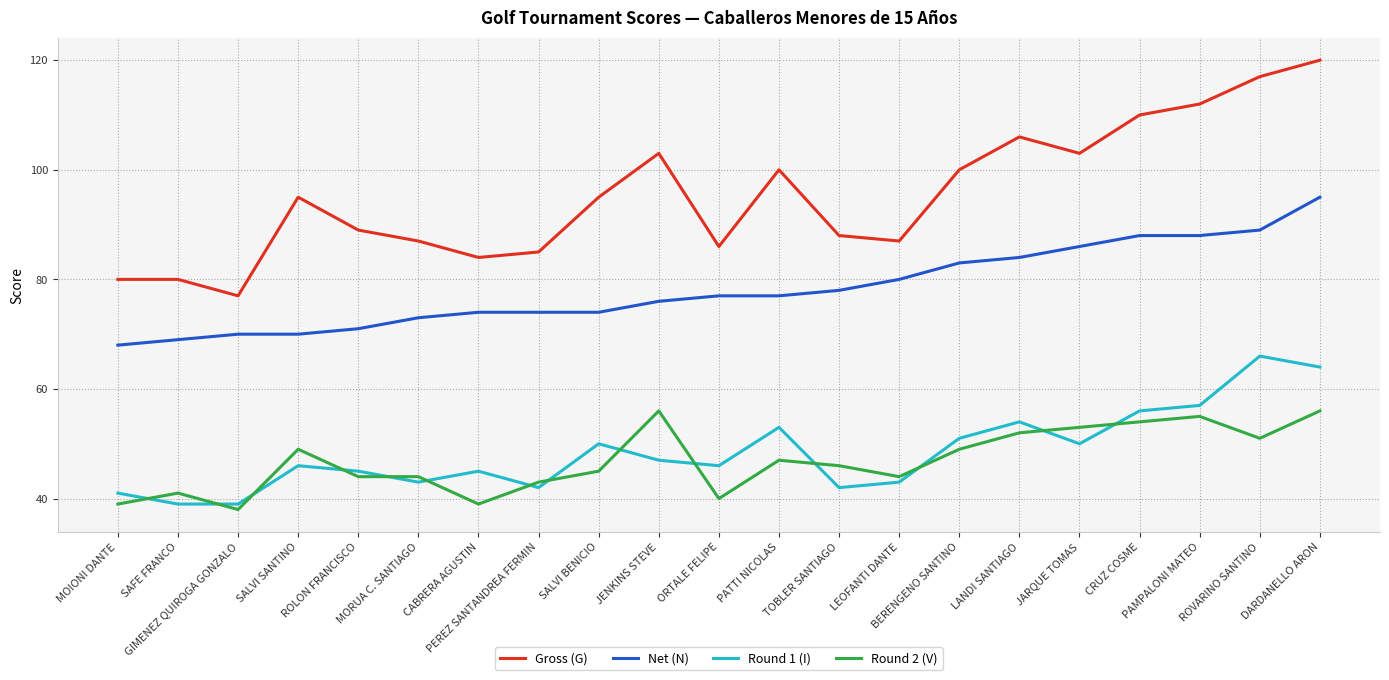

Rank the series at CRUZ COSME from lowest to highest value.

Round 2 (V), Round 1 (I), Net (N), Gross (G)